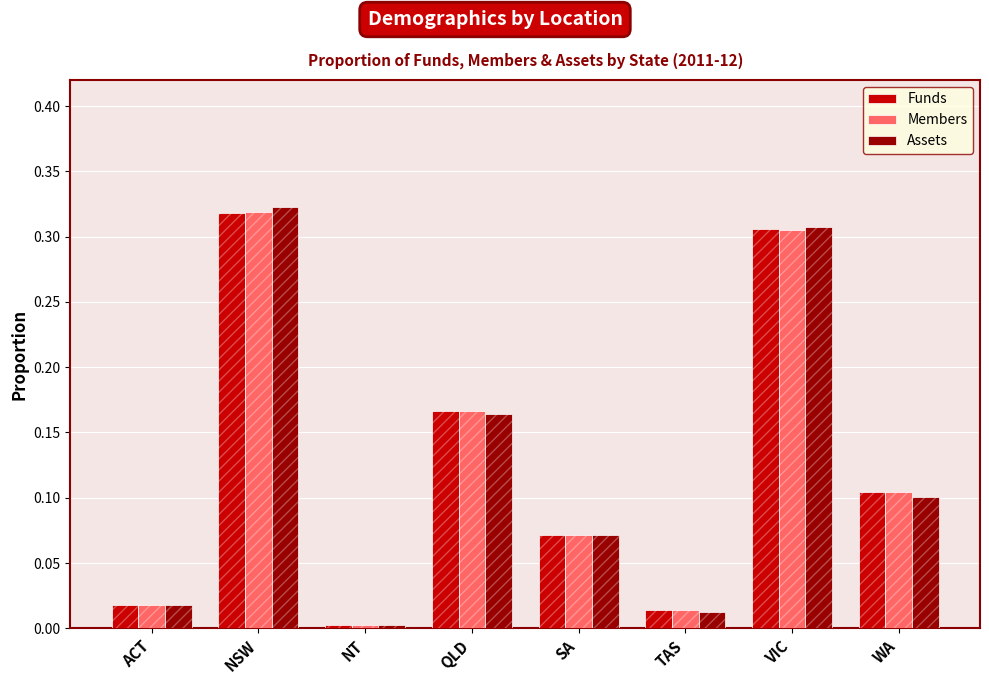

What position from the left is NSW?

2